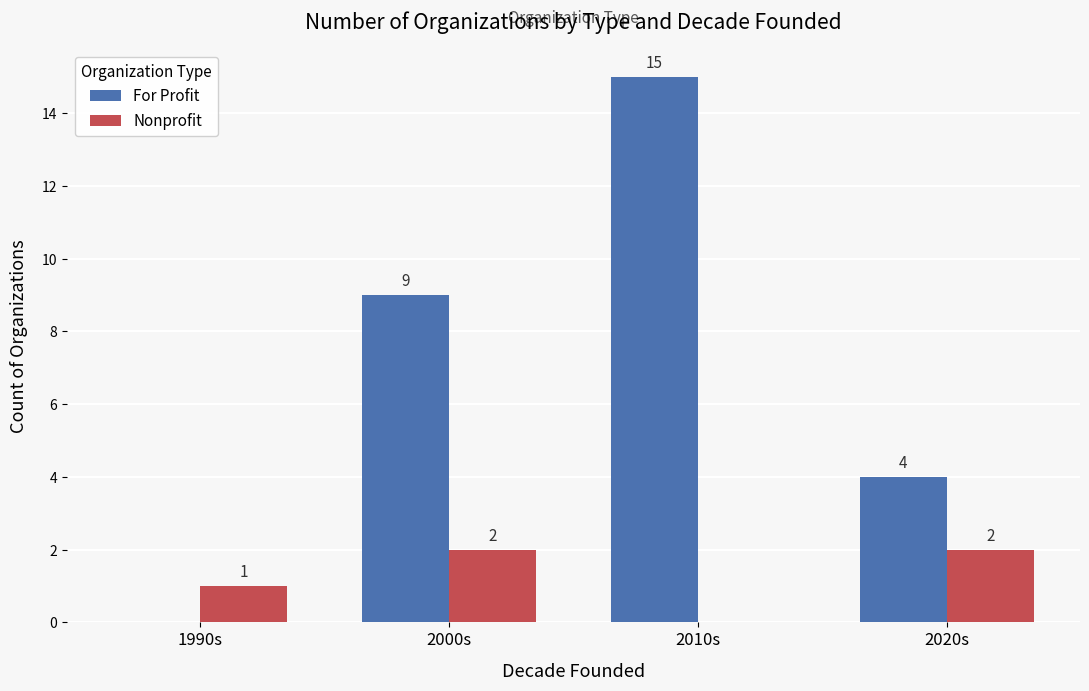

Which label corresponds to the largest value in the chart?

2010s